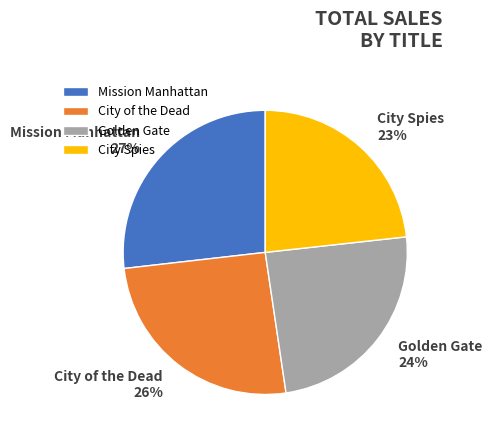

Is it true that City Spies is 23% of the pie?

True